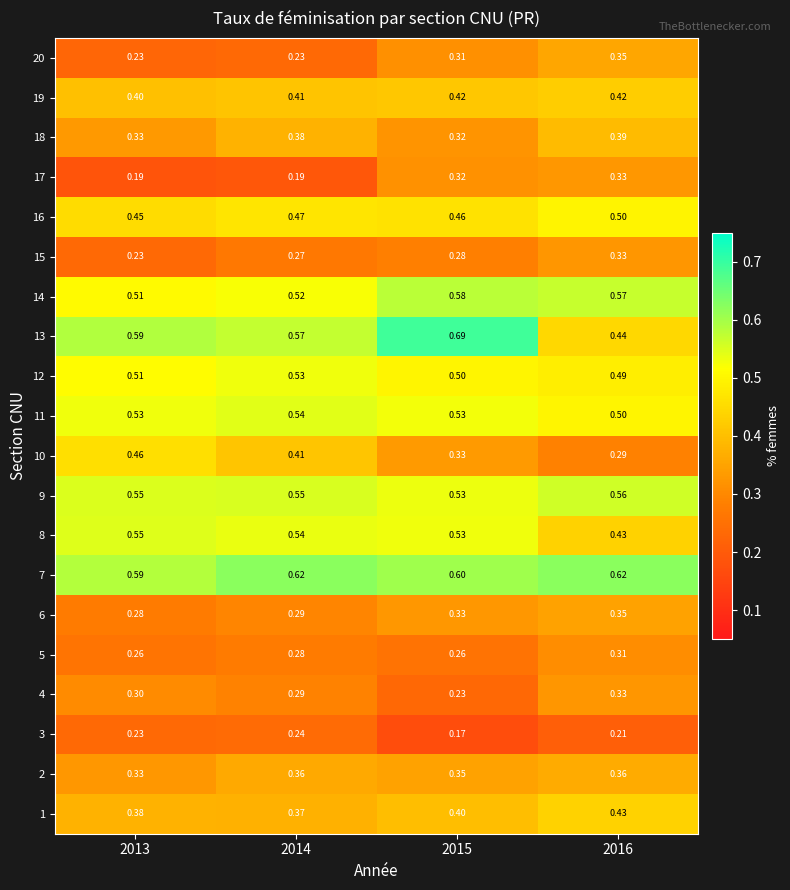

List the series in order of their peak value, highest first.

13, 7, 14, 9, 8, 11, 12, 16, 10, 1, 19, 18, 2, 20, 6, 17, 4, 15, 5, 3